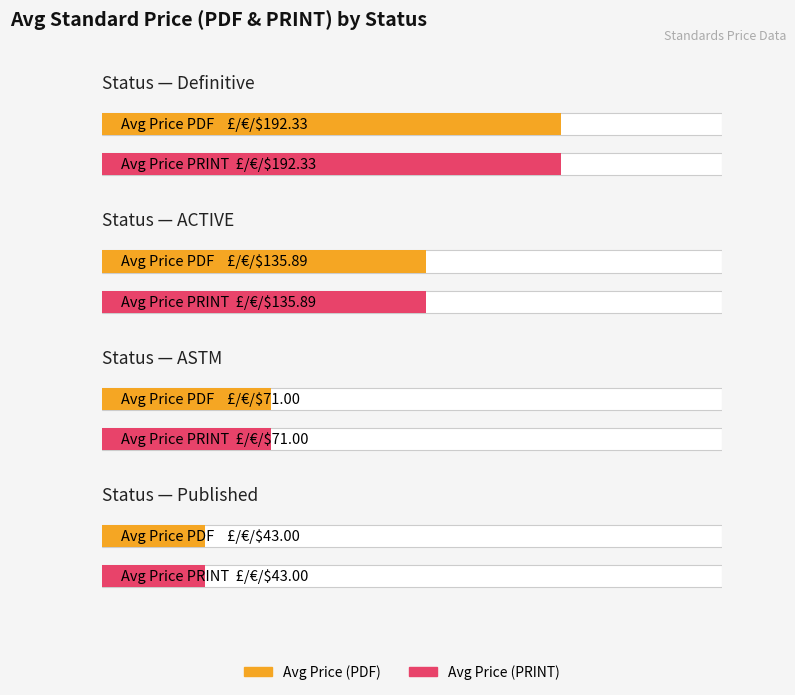

What is the value of the Price (PRINT) bar at the 2nd from the left?

135.9